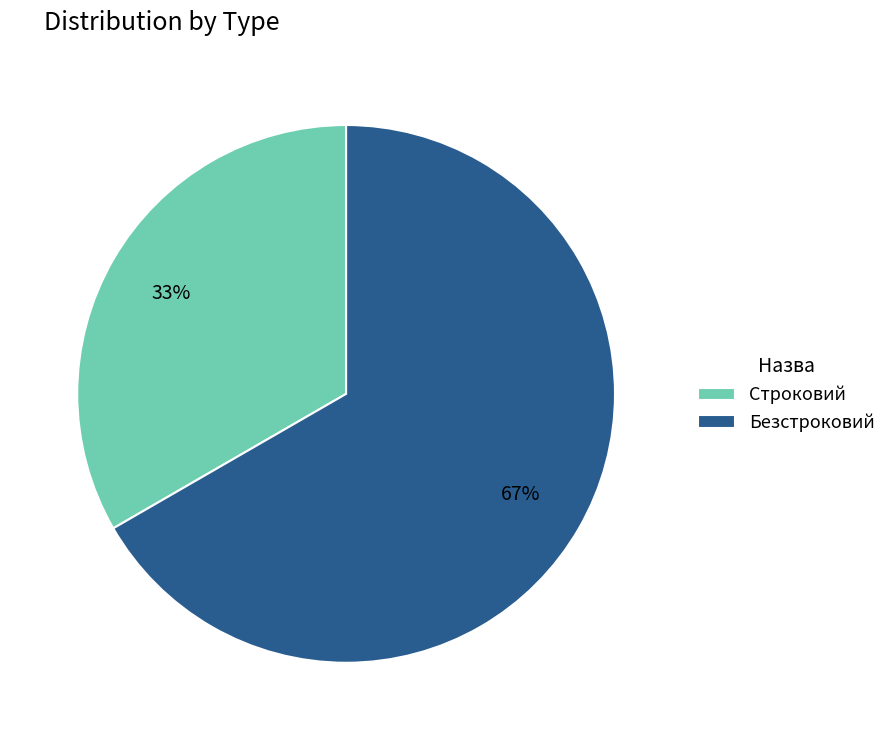

Do Безстроковий and Строковий together represent more than half of the pie?

Yes